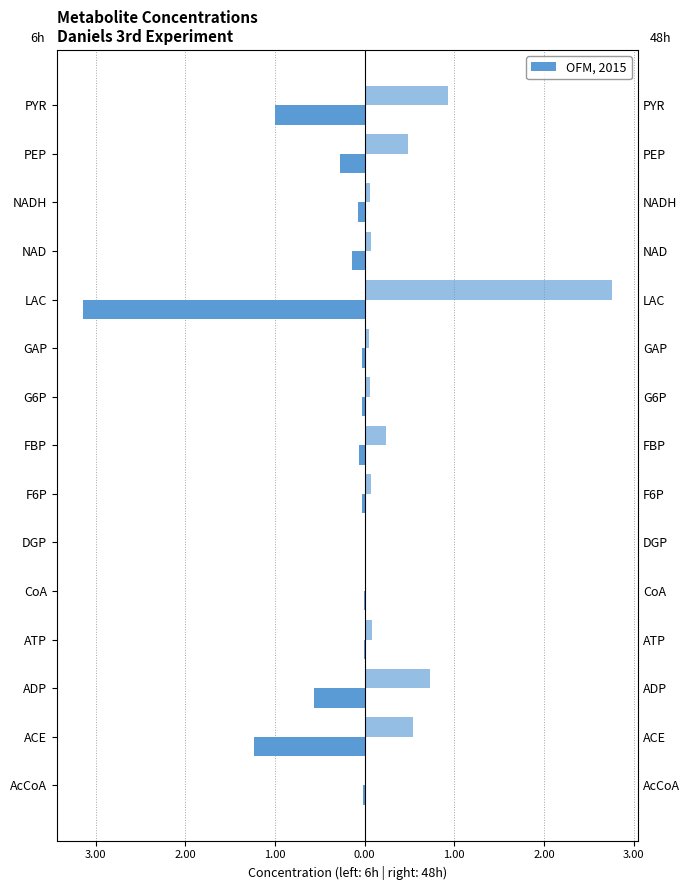

The 48h series shows 0.0 at GAP. True or false?

True